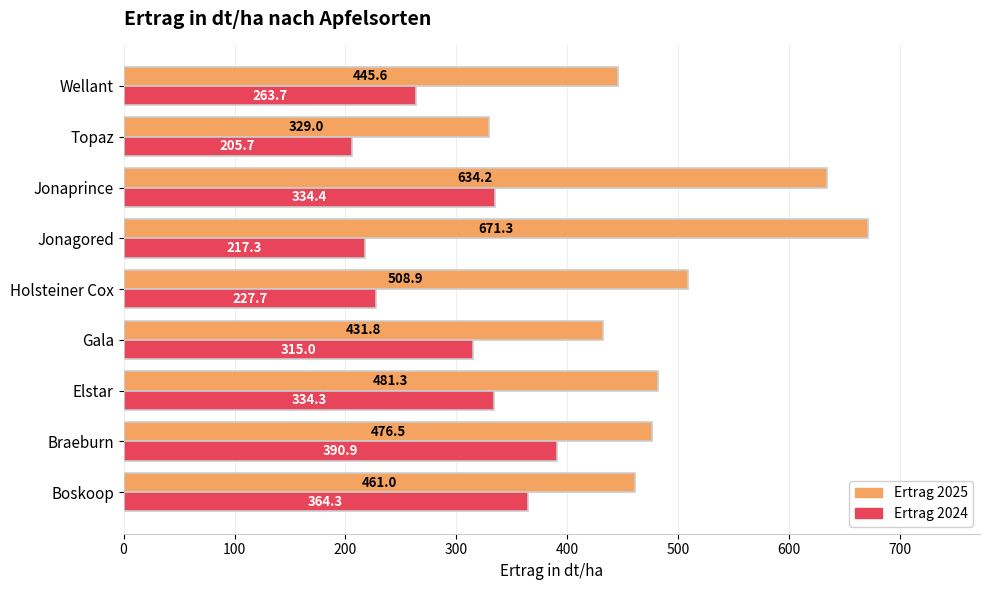

Which series has the largest range (max minus min)?

Ertrag 2025